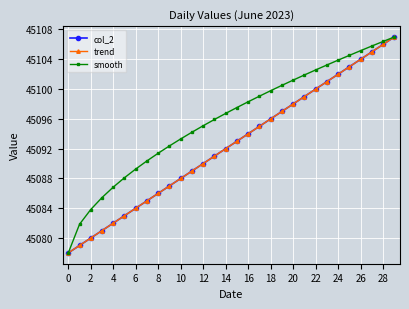

Does the chart have visible grid lines?

Yes